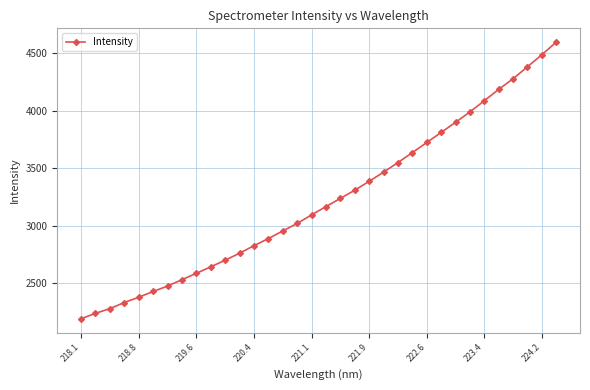

Does the chart have visible grid lines?

Yes